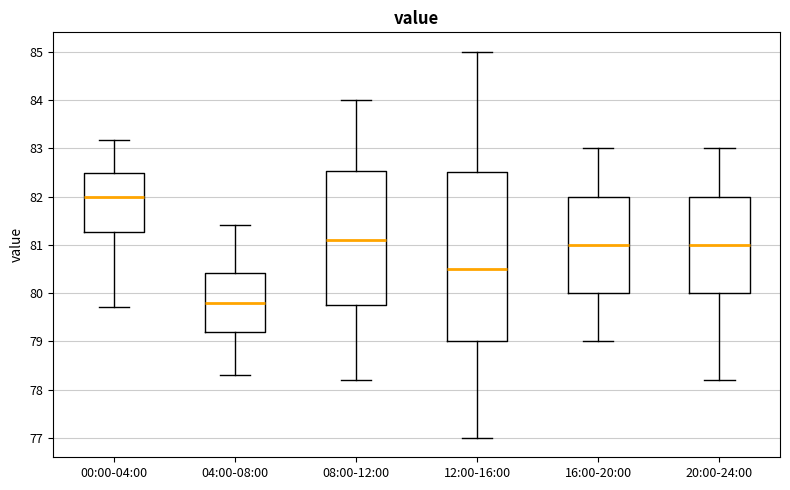

Where does the upper whisker of the box for 12:00-16:00 end on the y-axis? The values are not printed on the chart, so give them approximately, as read against the axis.

85.0